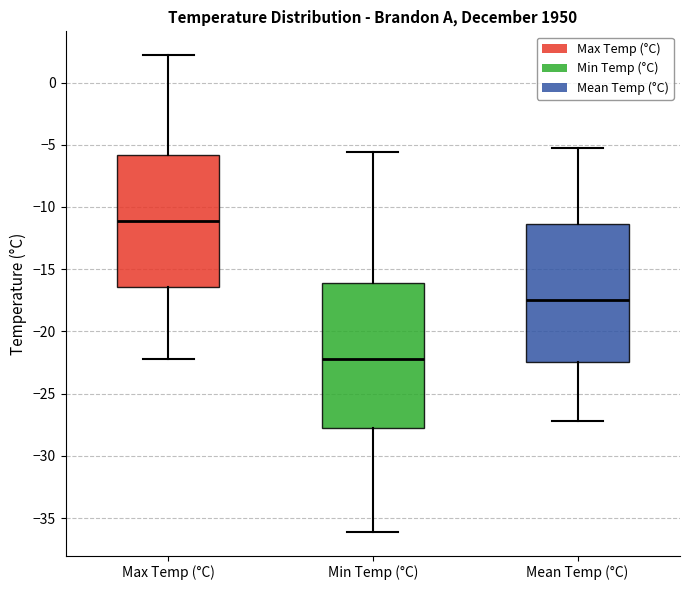

Reading left to right, transcribe this box plot: for each box, give where its median line is, the range the box spans, and where its two whiskers end, as read against the y-axis. The values are not printed on the chart, so give them approximately, as read against the axis.

Max Temp (°C): median -11.0, box -16.5 to -6.0, whiskers -22.0 to 2.0
Min Temp (°C): median -22.0, box -28.0 to -16.0, whiskers -36.0 to -5.5
Mean Temp (°C): median -17.5, box -22.5 to -11.5, whiskers -27.0 to -5.5